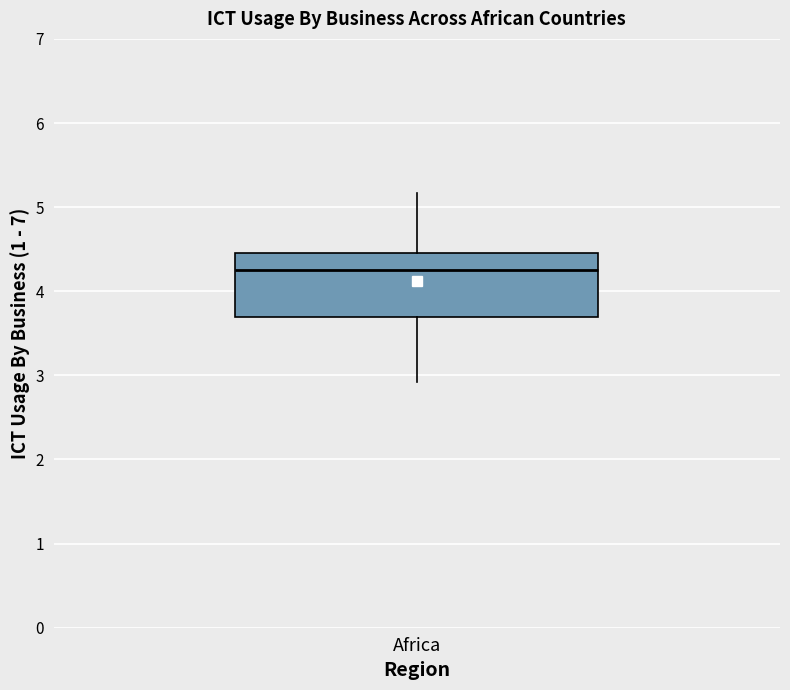

Where does the median line of the box for Africa sit on the y-axis? The values are not printed on the chart, so give them approximately, as read against the axis.

4.3